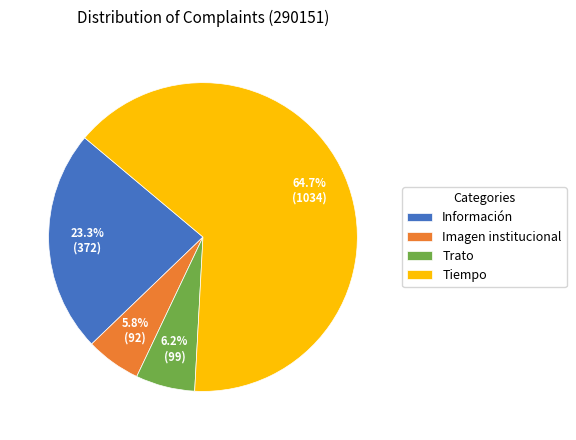

Does Trato account for over 50% of the chart?

No